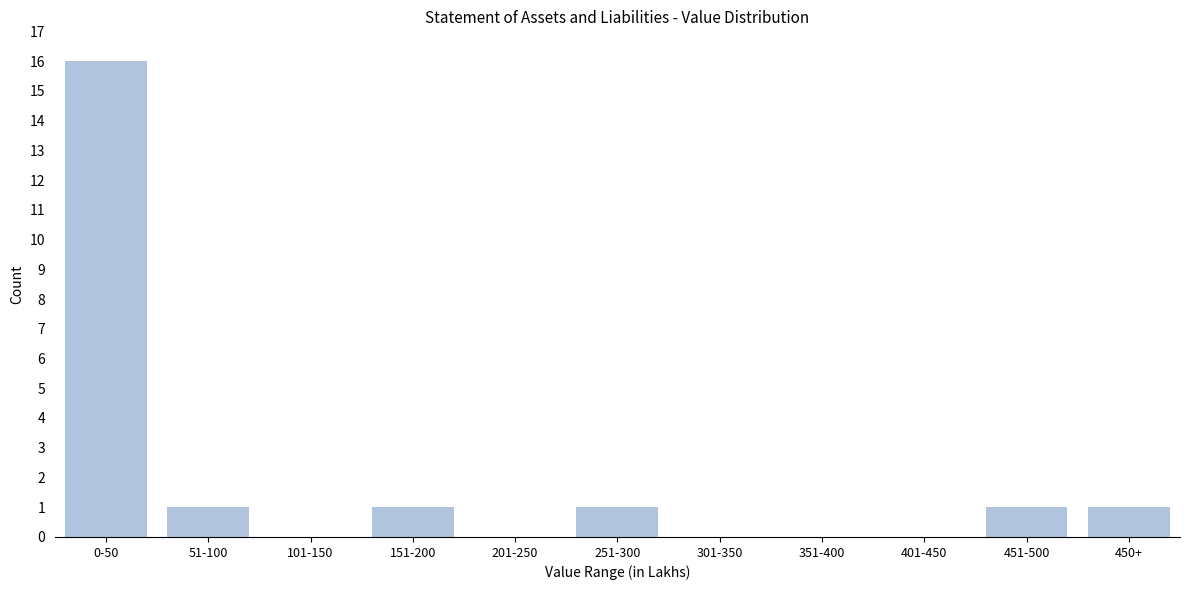

Reading left to right, extract all data points from this chart.

0-50=16	51-100=1	101-150=0	151-200=1	201-250=0	251-300=1	301-350=0	351-400=0	401-450=0	451-500=1	450+=1